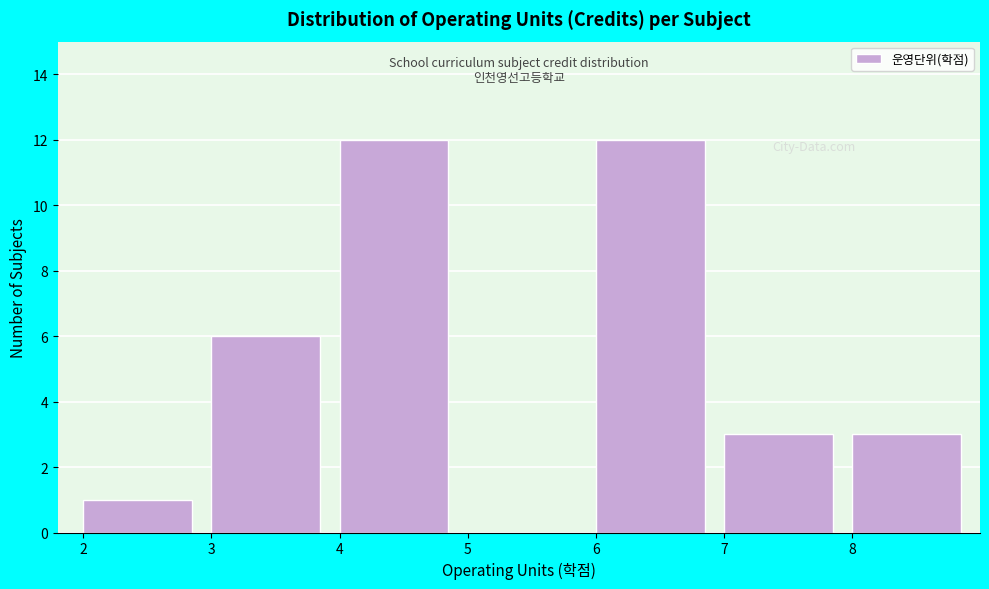

How tall is the bar that spans 4 to 5 on the x-axis? The values are not printed on the chart, so give them approximately, as read against the axis.

12